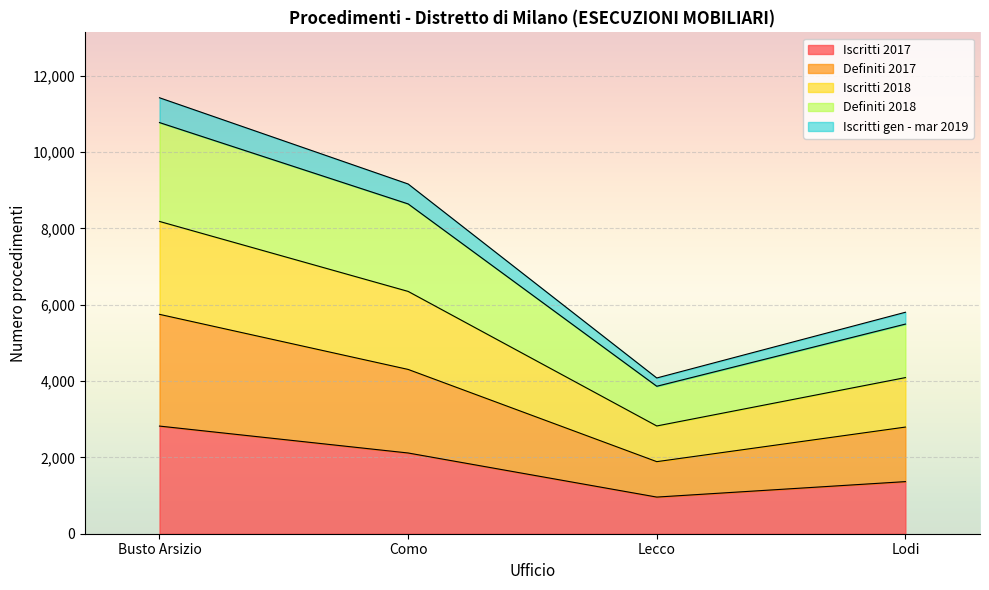

Which category has the lowest value in the Iscritti 2017 series?

Lecco